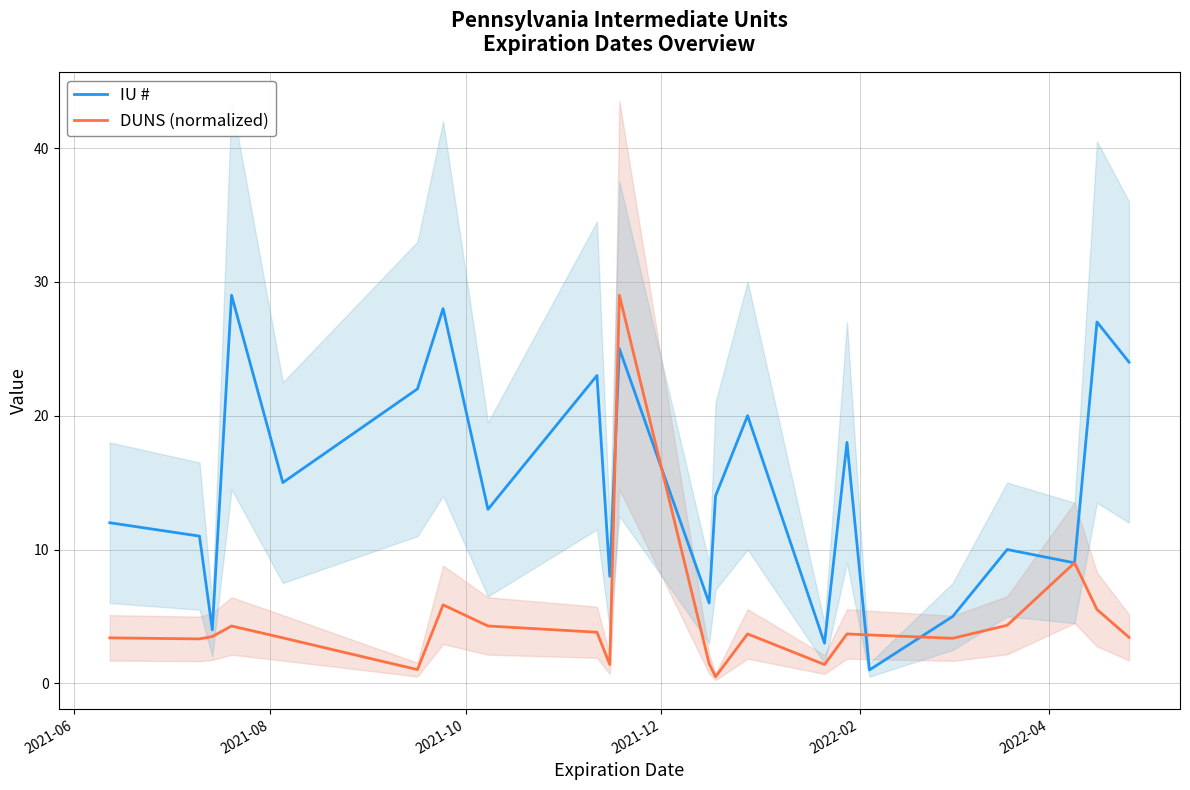

How many interior local peaks does the DUNS (normalized) series have?

6